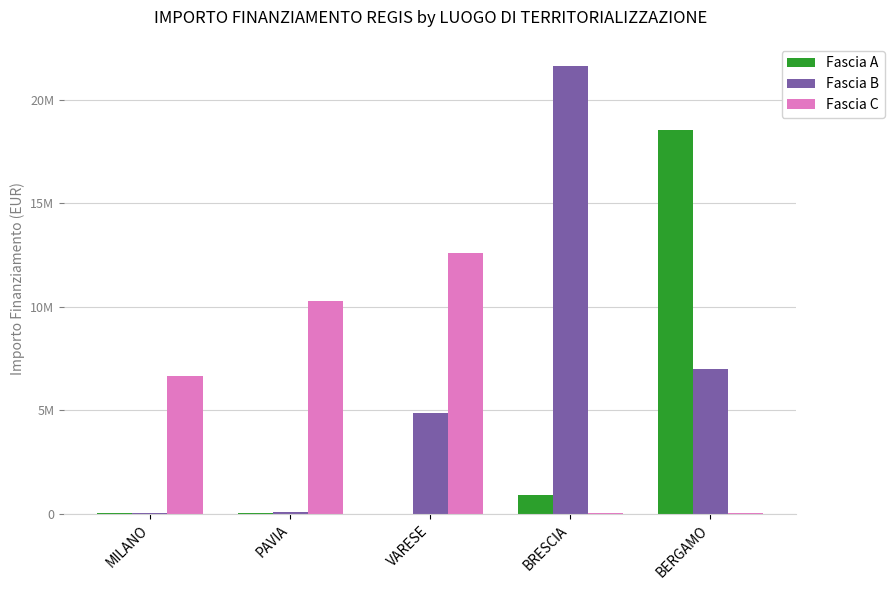

Which series changed the most between MILANO and VARESE?

Fascia C